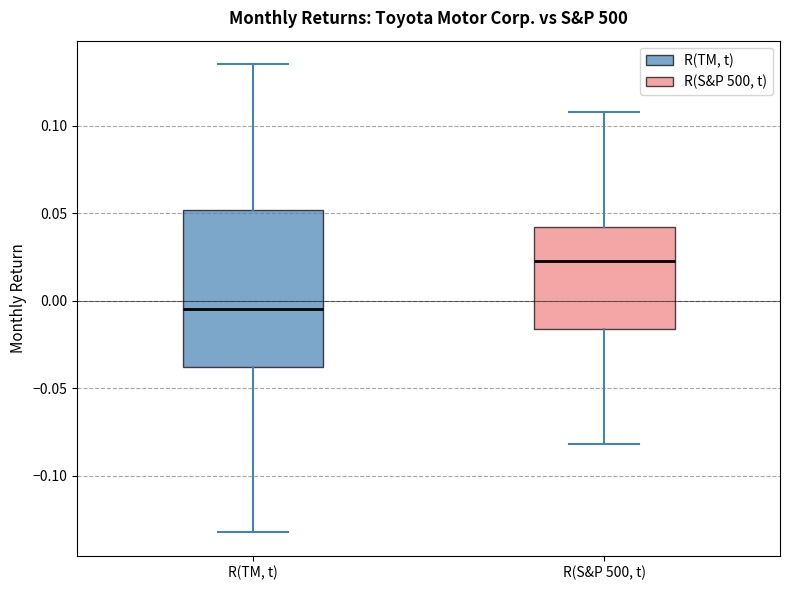

Reading left to right, read every box against the y-axis: the position of its median line, the range the box covers, and the ends of its whiskers. The values are not printed on the chart, so give them approximately, as read against the axis.

R(TM, t): median -0.005, box -0.040 to 0.050, whiskers -0.130 to 0.135
R(S&P 500, t): median 0.025, box -0.015 to 0.040, whiskers -0.080 to 0.110